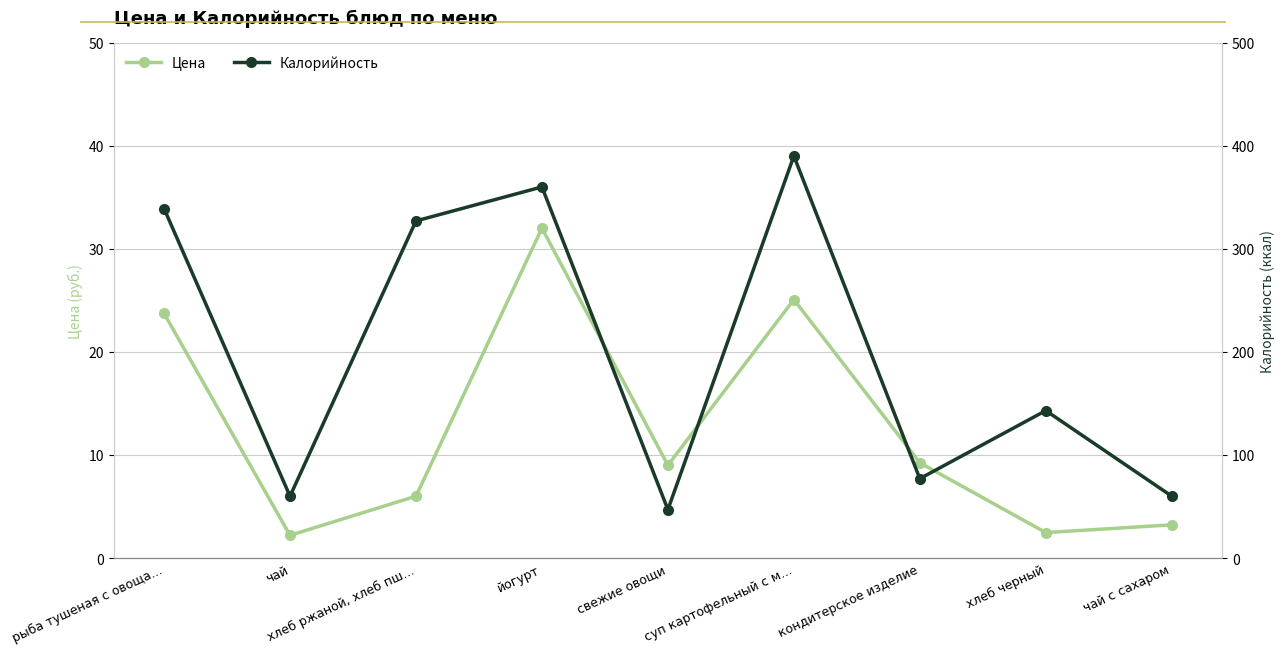

At how many categories does at least one series exceed 202?

4